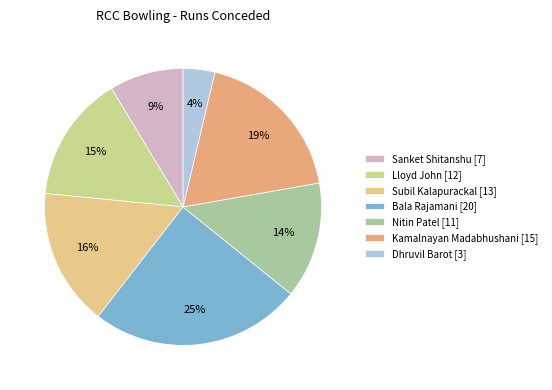

What is the smallest slice in the pie chart?

Dhruvil Barot